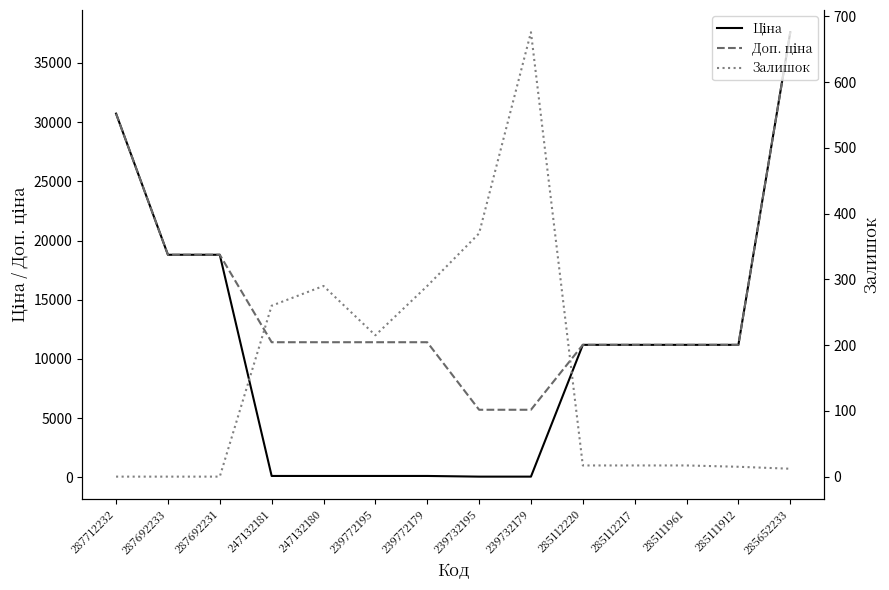

What is the difference between the highest and lowest values at 239772179?

11295.9